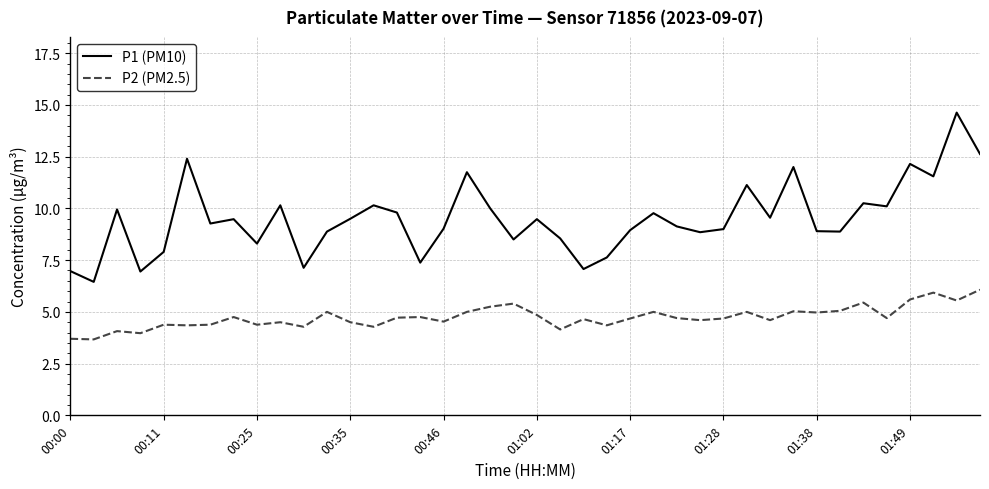

What is the maximum value shown in the chart?

14.6